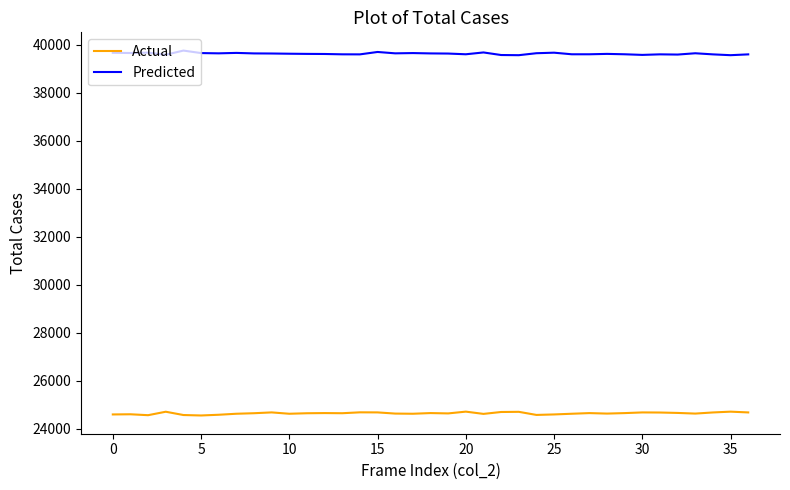

Rank the series by their average value, from lowest to highest.

Actual, Predicted